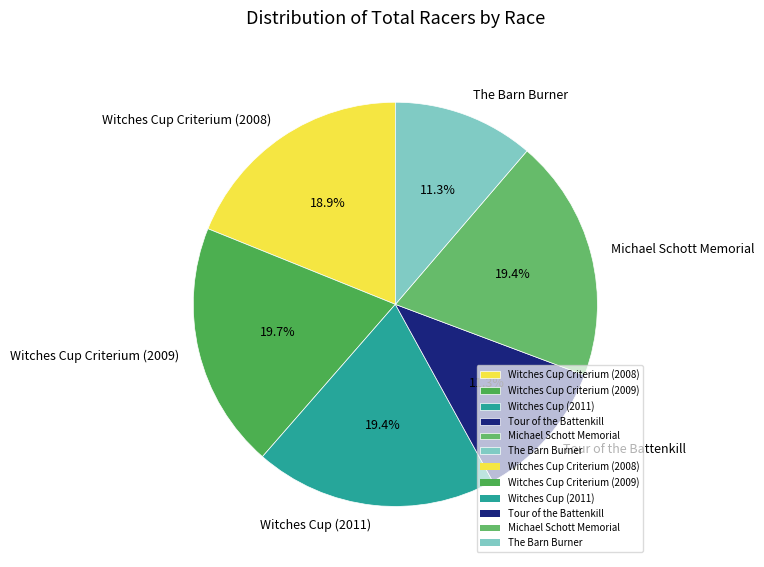

How many slices are in this pie chart?

6